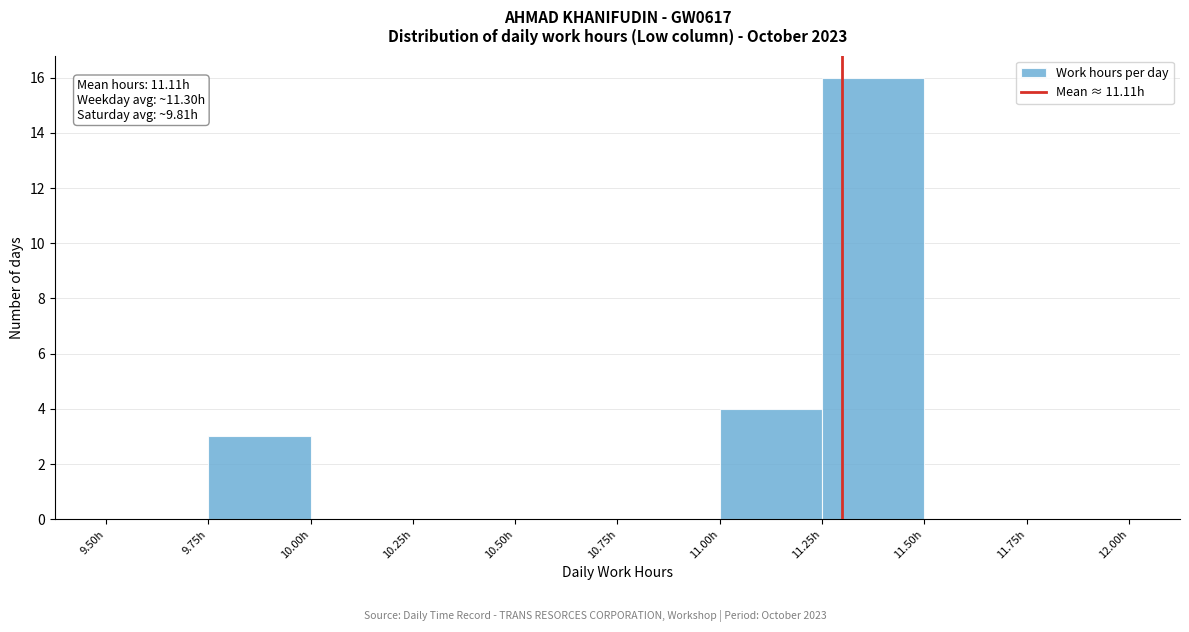

Over which range of the x-axis is the bar tallest?

11.25 to 11.50